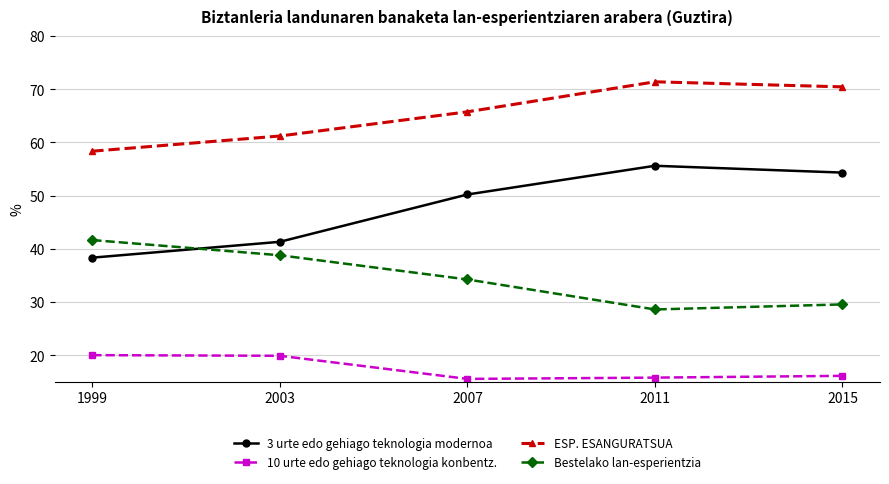

What are all the series names shown in the legend?

3 urte edo gehiago teknologia modernoa, 10 urte edo gehiago teknologia konbentz., ESP. ESANGURATSUA, Bestelako lan-esperientzia